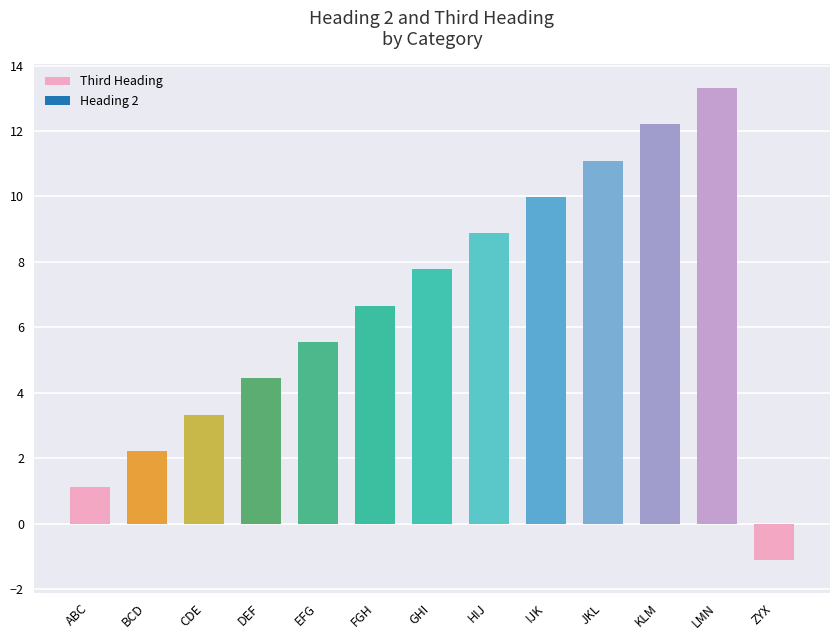

What is the value of the 2nd bar from the left?

2.2